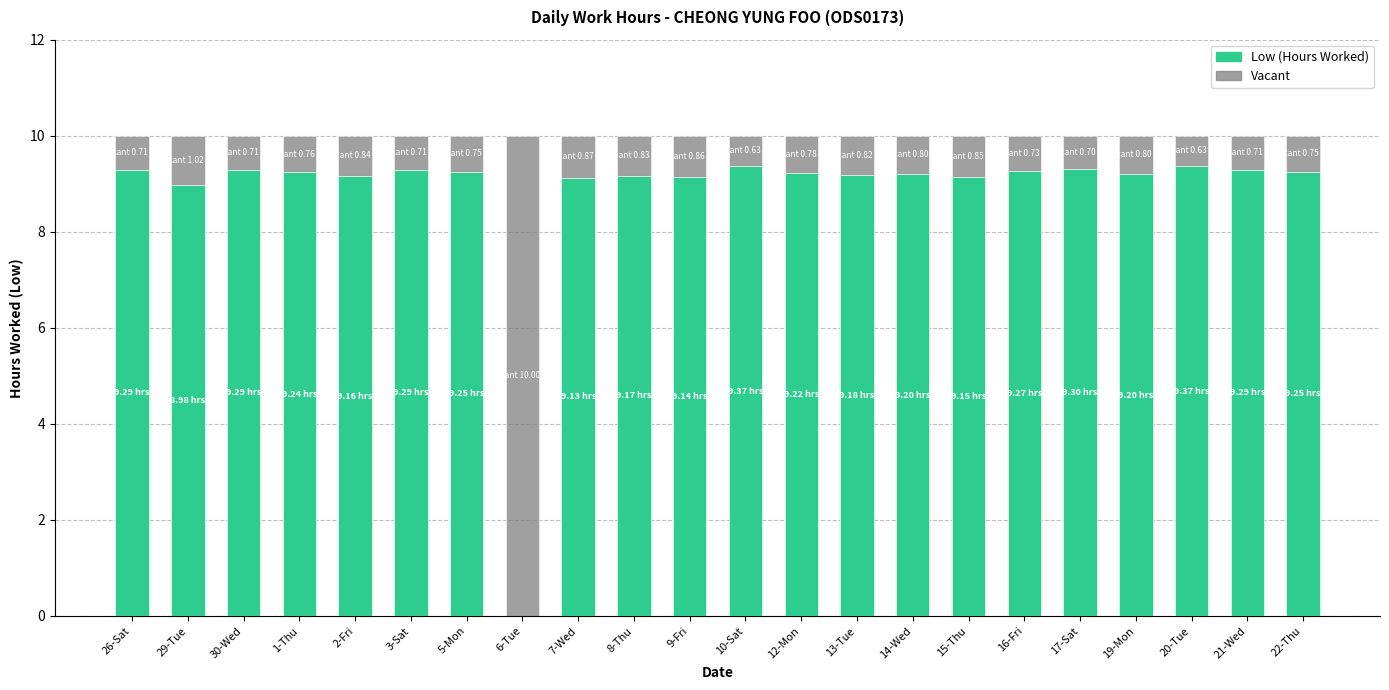

What is the total value across all series at 17-Sat?

10.0